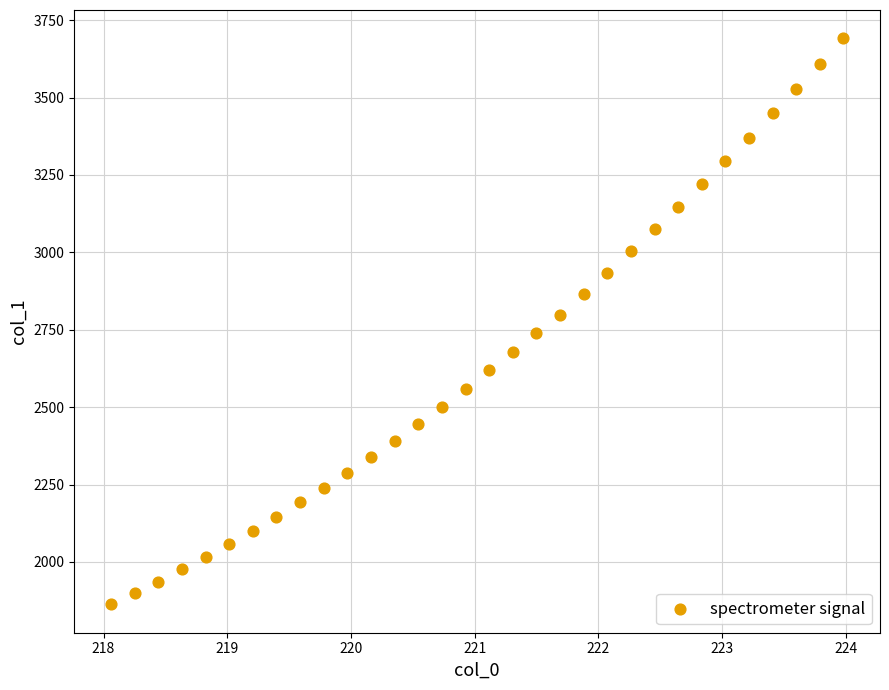

What is the range of Y values (max minus min)?

1828.2